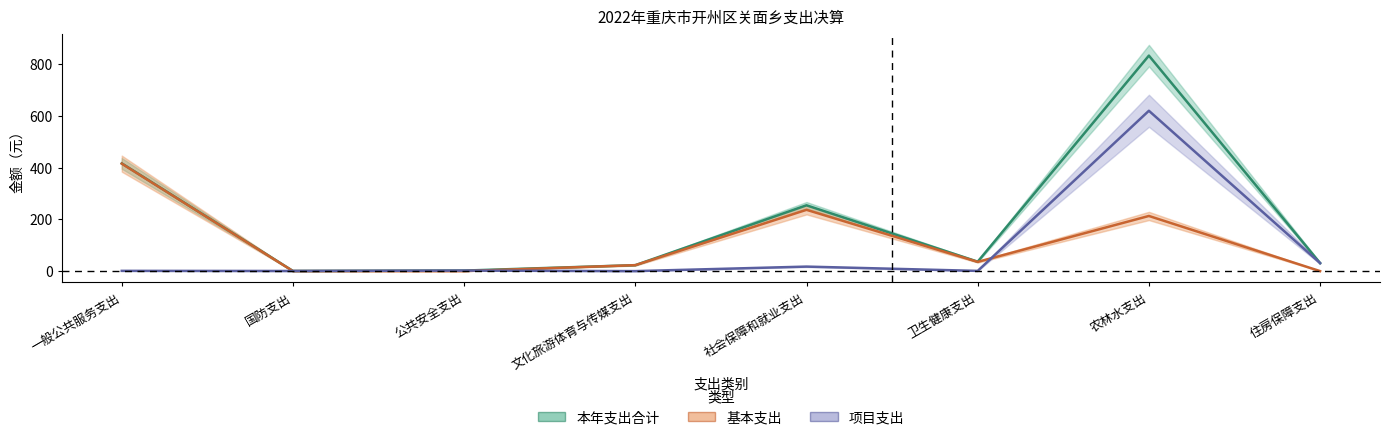

Which has a higher value, 文化旅游体育与传媒支出 or 公共安全支出?

文化旅游体育与传媒支出